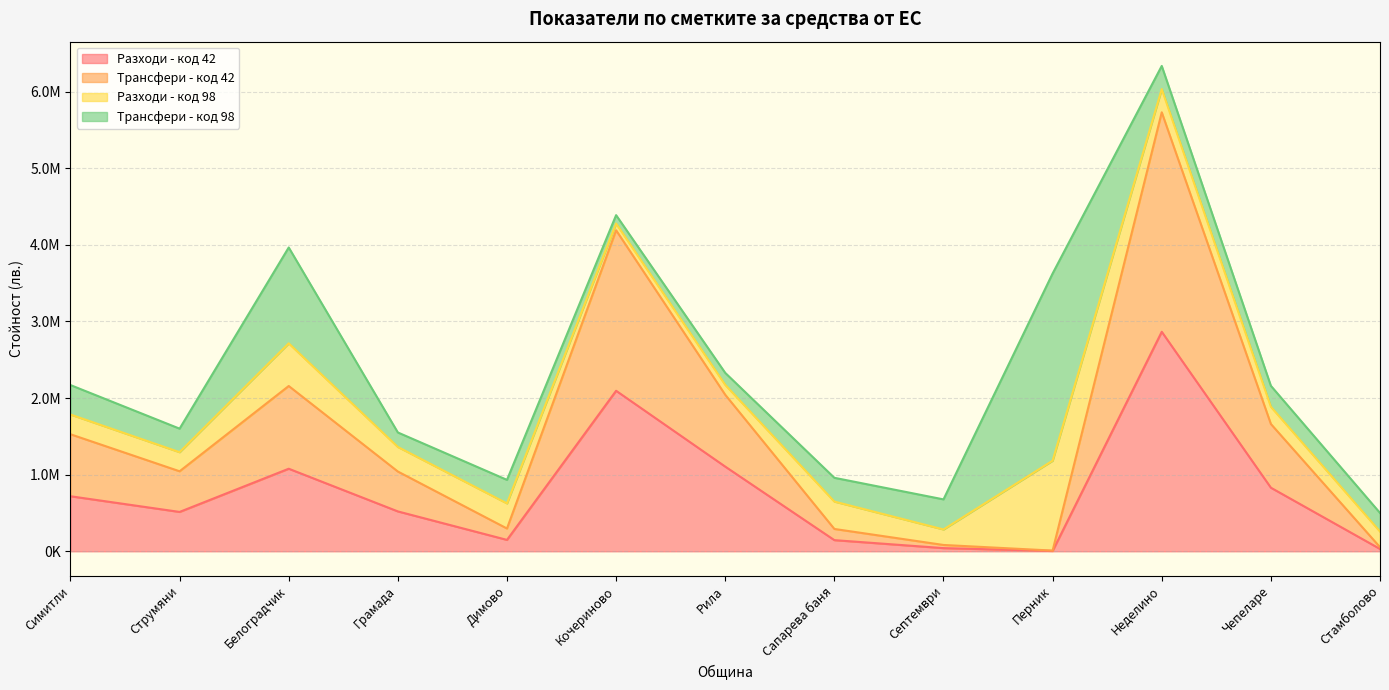

At which label does Разходи - код 42 reach its minimum?

Перник